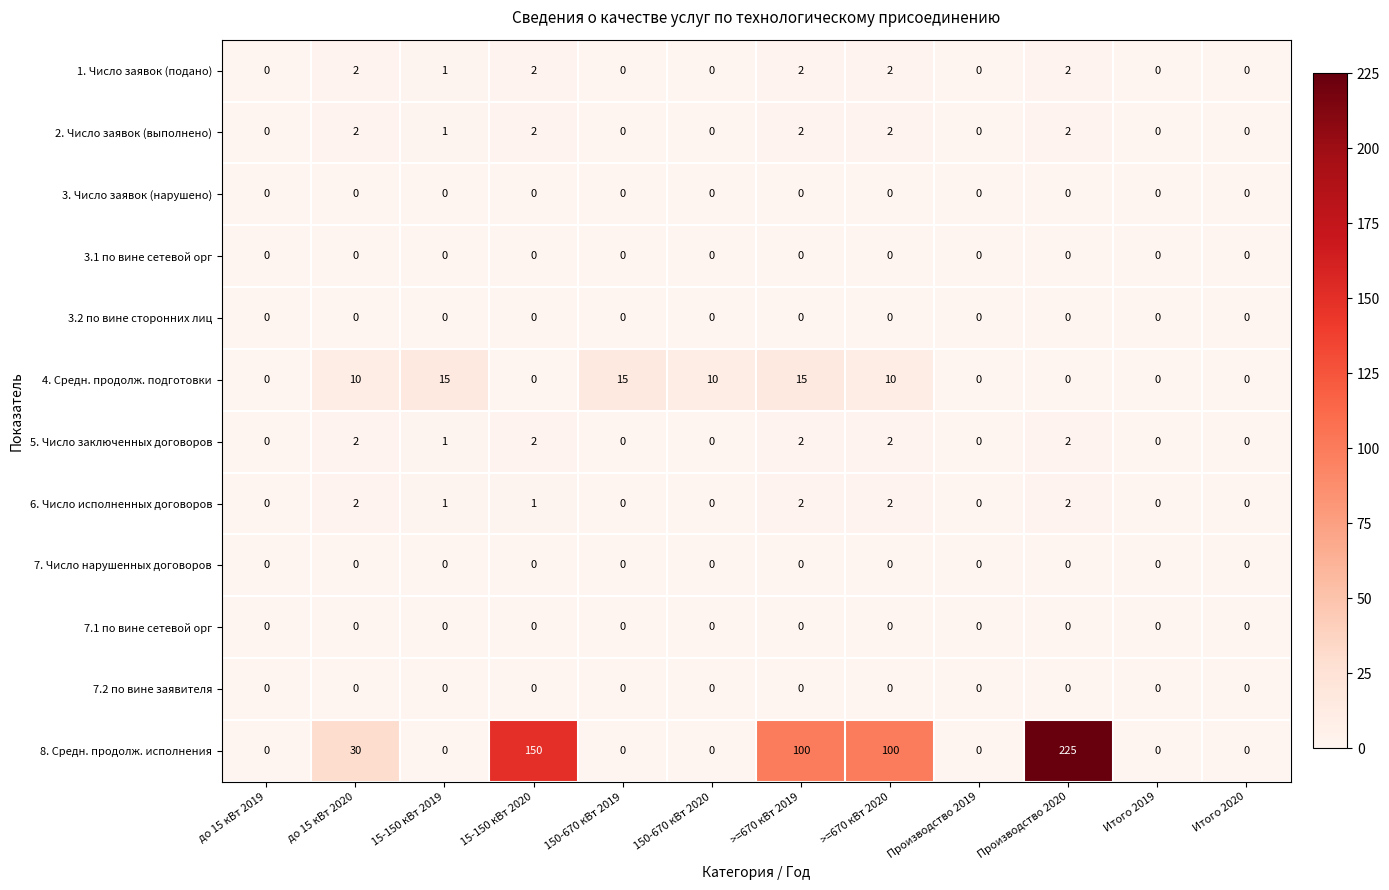

At how many categories does at least one series exceed 79?

4